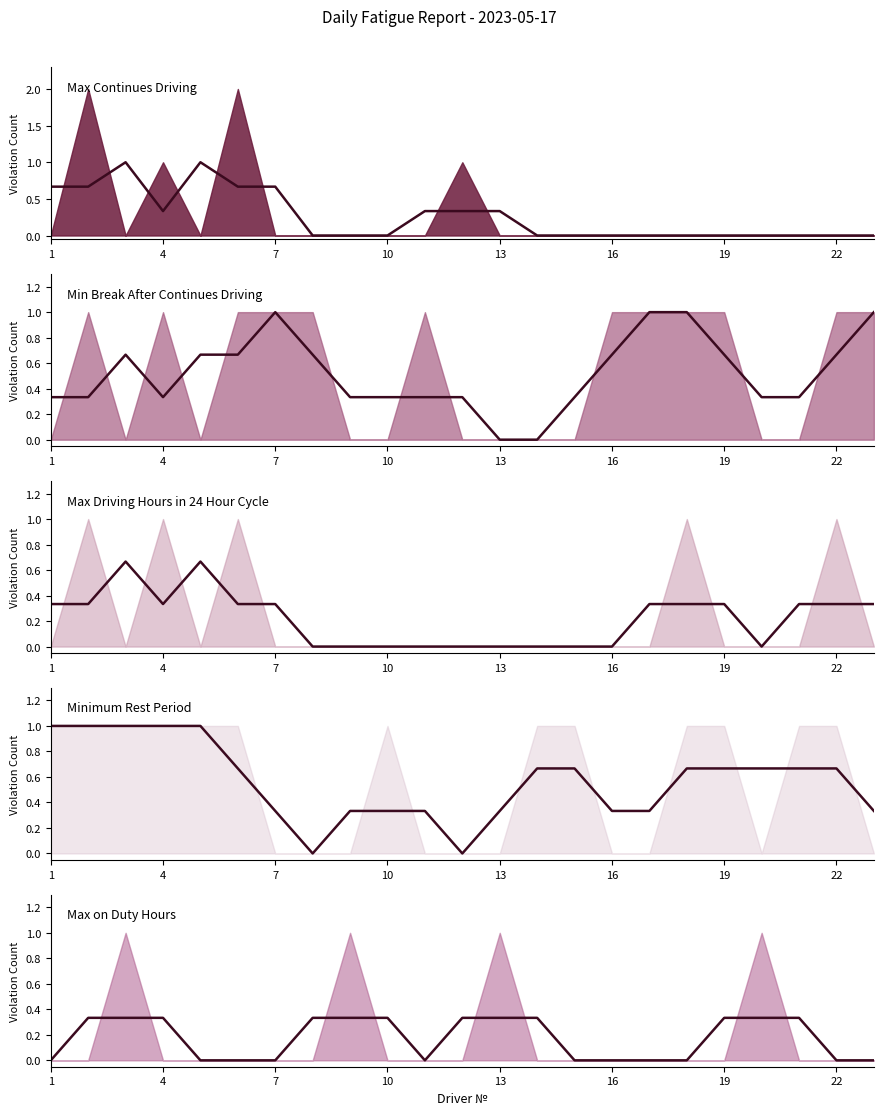

Is it true that Max on Duty Hours (trend) equals 0.3 at 4?

True